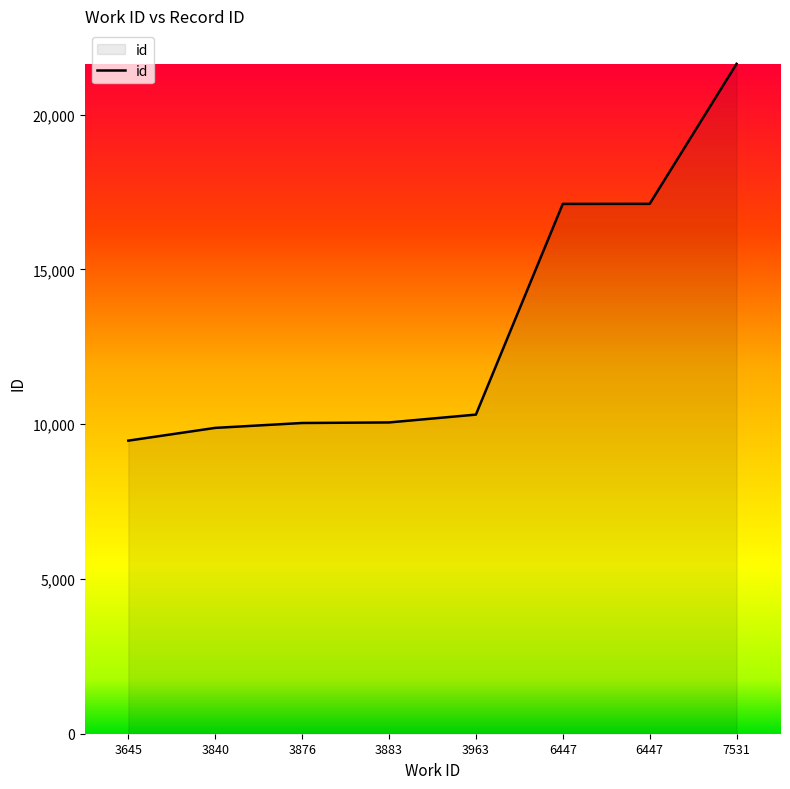

How many lines are shown in the chart?

1